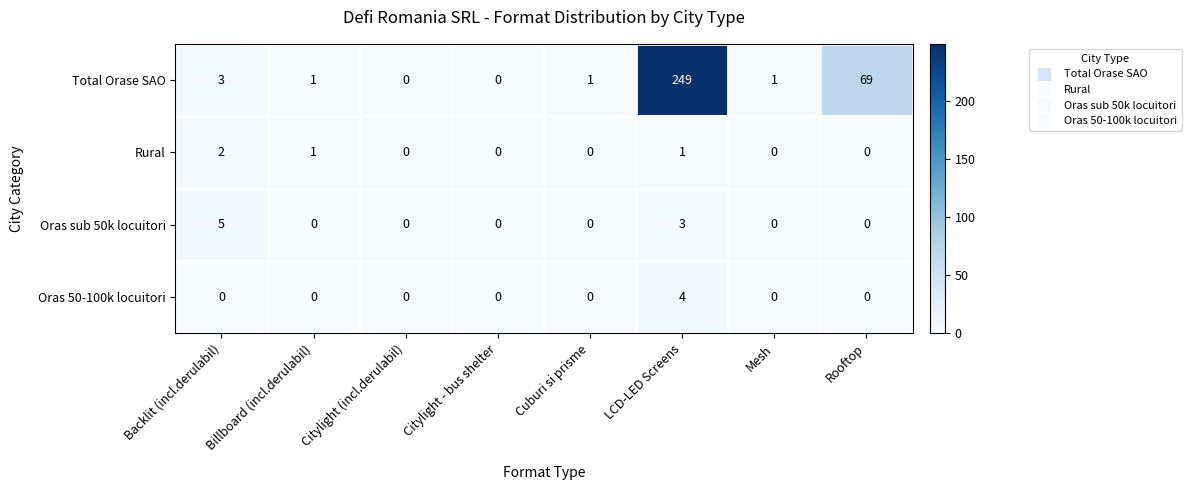

Is it true that Total Orase SAO equals 108 at LCD-LED Screens?

False